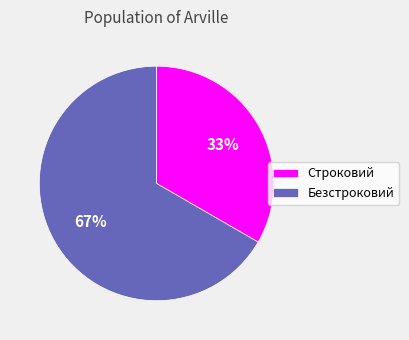

Is the sum of Безстроковий and Строковий greater than half?

Yes